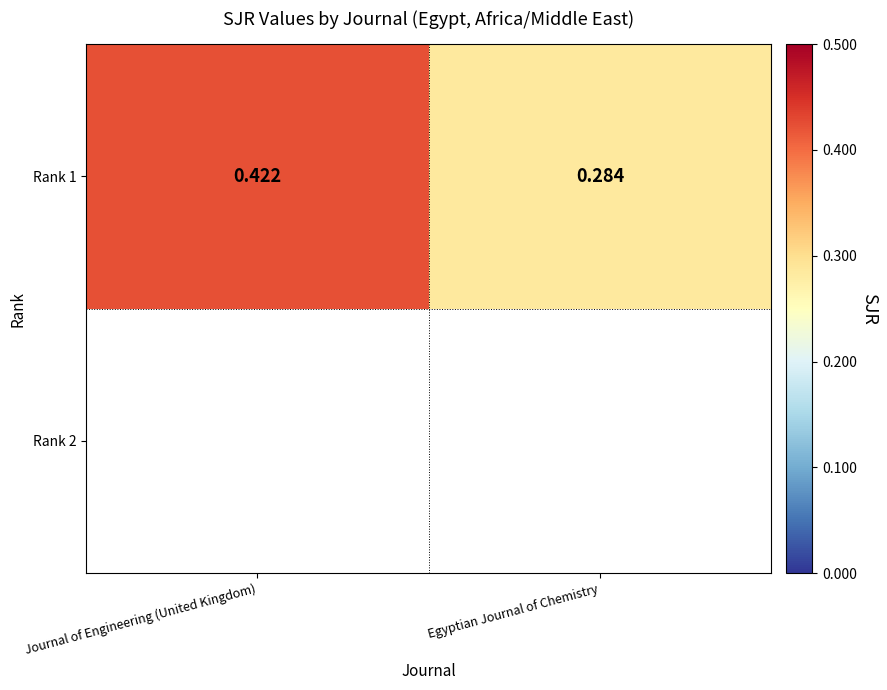

What is the smallest value displayed?

0.3